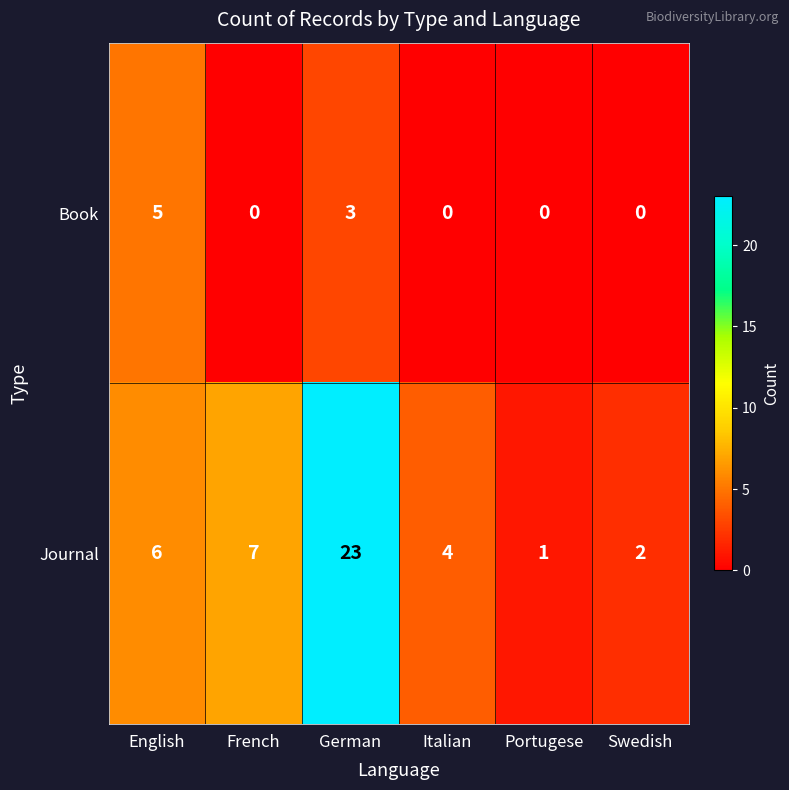

The value of Journal at French is 12. True or false?

False